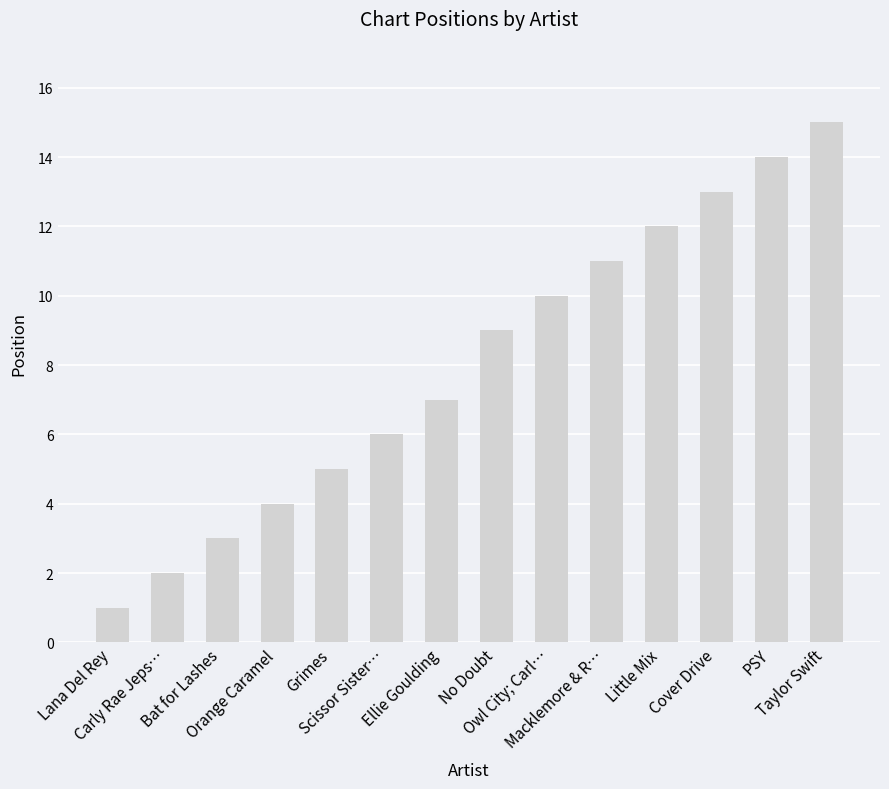

Which category has the lowest value across all series?

Lana Del Rey